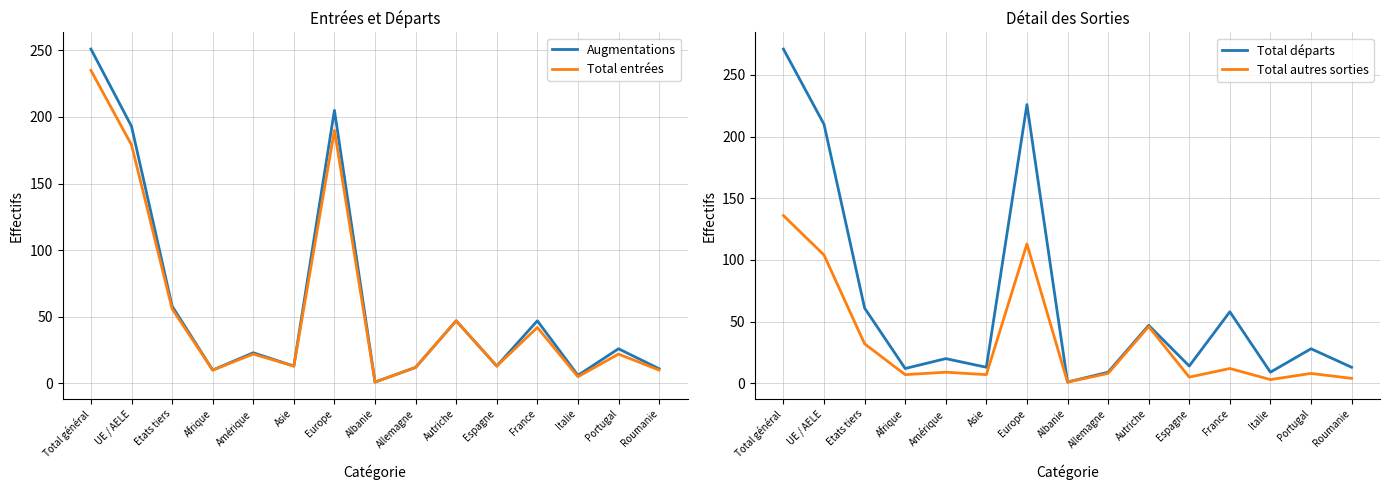

What is the label of the 7th point from the left?

Europe